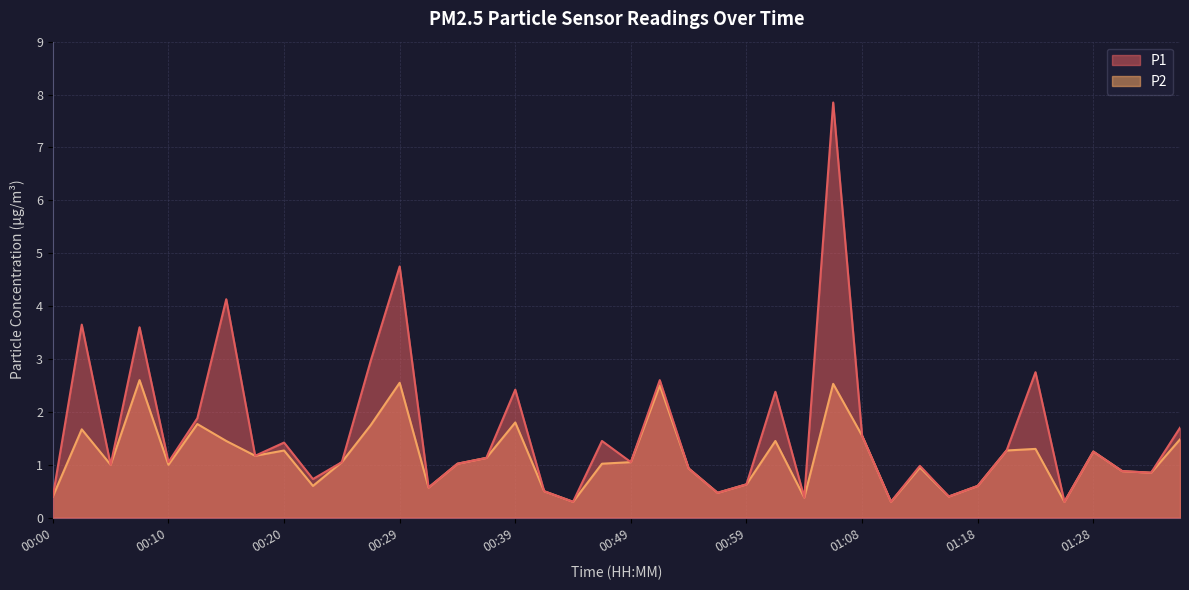

The value of P2 at 00:39 is 0.8. True or false?

False